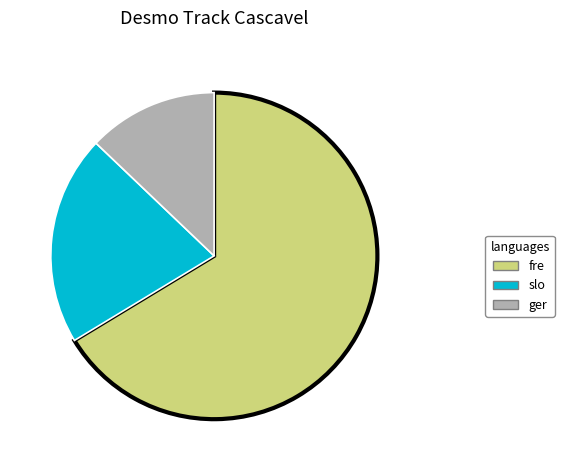

Is there any slice that represents more than half of the pie?

Yes